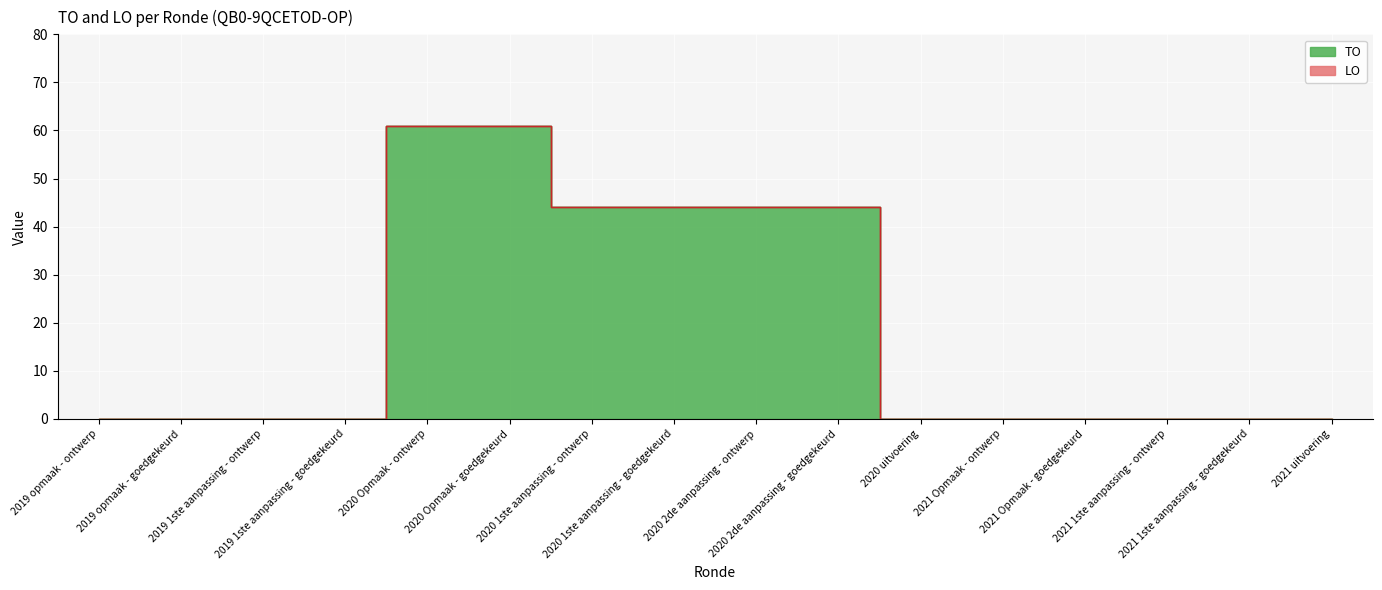

Reading left to right, what are all the values shown in this chart?

2019 opmaak - ontwerp=0	2019 opmaak - goedgekeurd=0	2019 1ste aanpassing - ontwerp=0	2019 1ste aanpassing - goedgekeurd=0	2020 Opmaak - ontwerp=61	2020 Opmaak - goedgekeurd=61	2020 1ste aanpassing - ontwerp=44	2020 1ste aanpassing - goedgekeurd=44	2020 2de aanpassing - ontwerp=44	2020 2de aanpassing - goedgekeurd=44	2020 uitvoering=0	2021 Opmaak - ontwerp=0	2021 Opmaak - goedgekeurd=0	2021 1ste aanpassing - ontwerp=0	2021 1ste aanpassing - goedgekeurd=0	2021 uitvoering=0